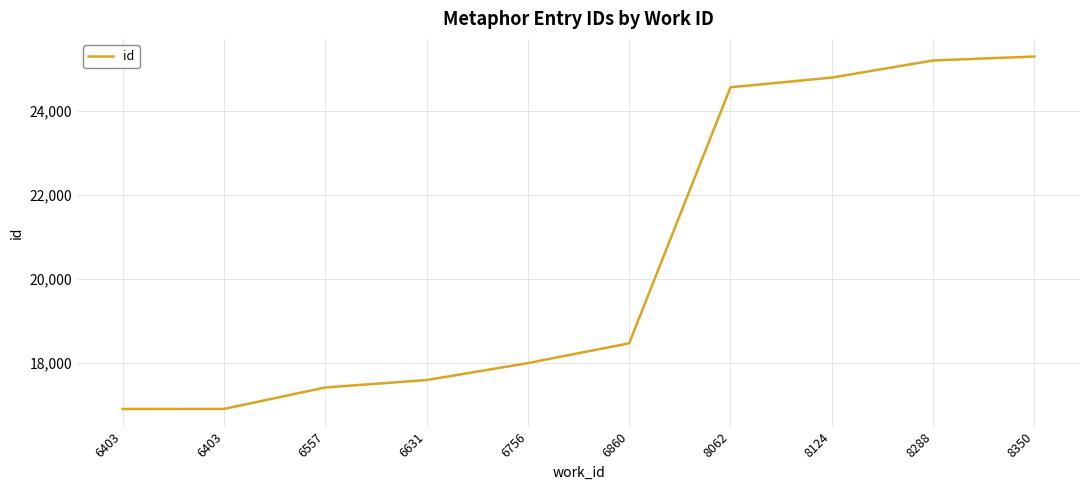

What is the minimum value shown in the chart?

16892